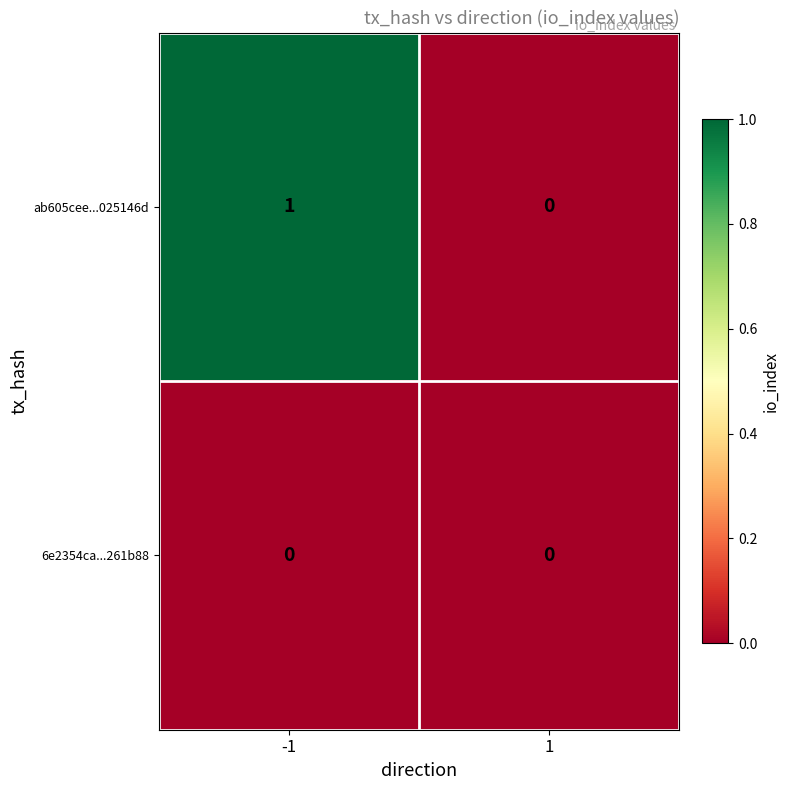

Which series changed the most between -1 and 1?

ab605cee...025146d